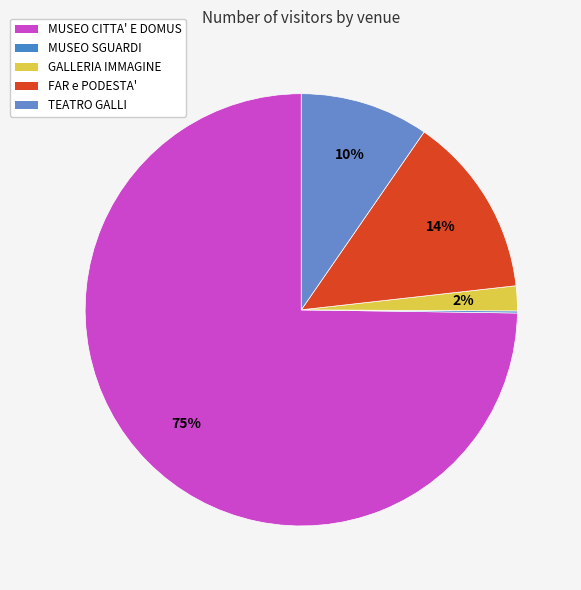

Between MUSEO CITTA' E DOMUS and MUSEO SGUARDI, which is larger?

MUSEO CITTA' E DOMUS